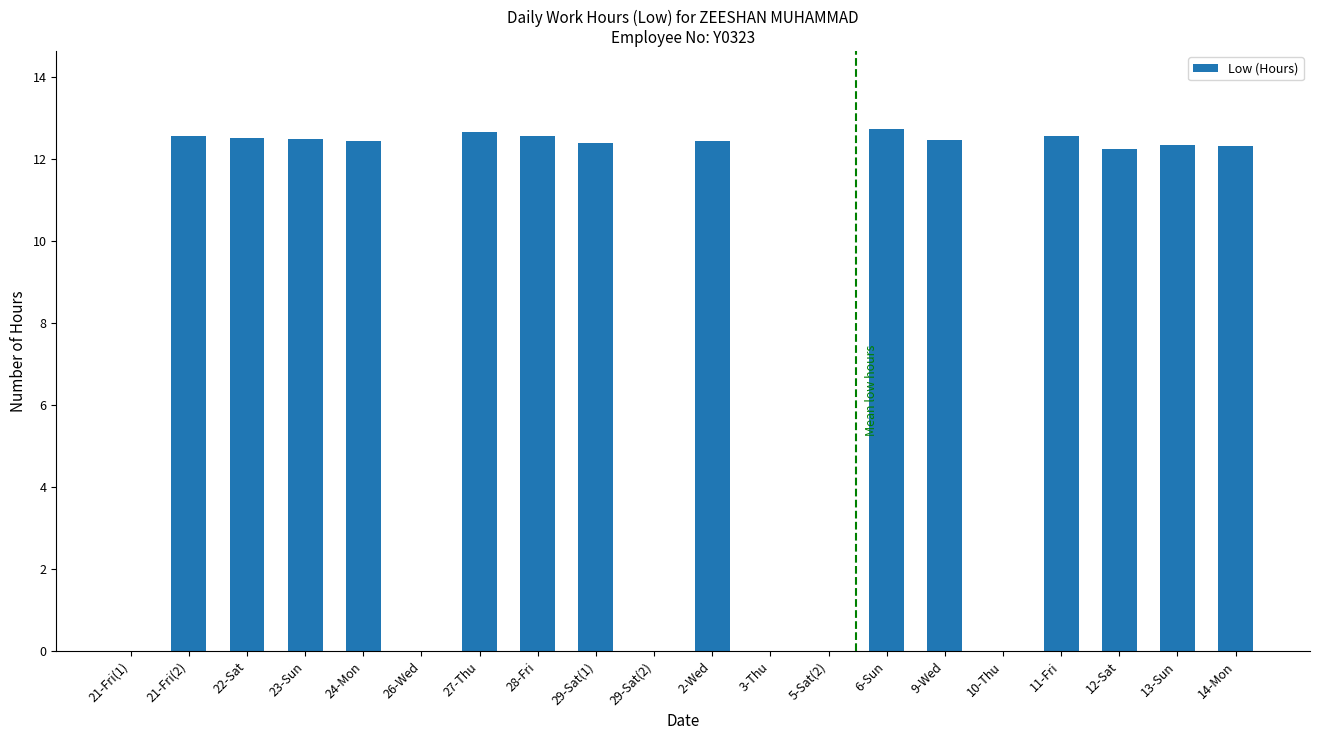

Between 6-Sun and 12-Sat, which is larger?

6-Sun